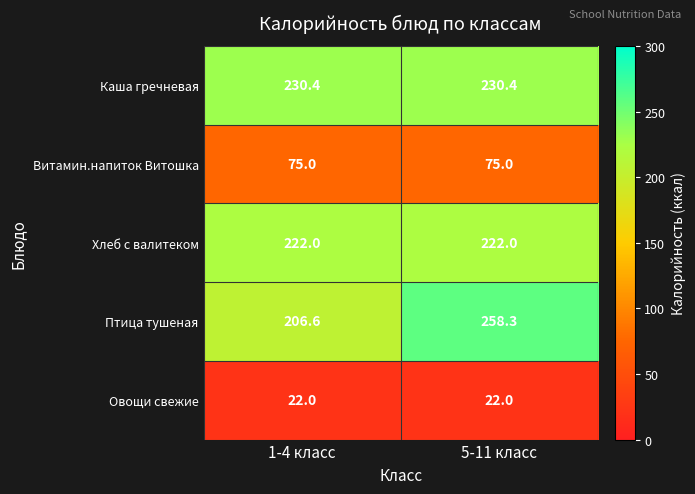

What is the difference between the maximum and minimum values in the Птица тушеная series?

51.7